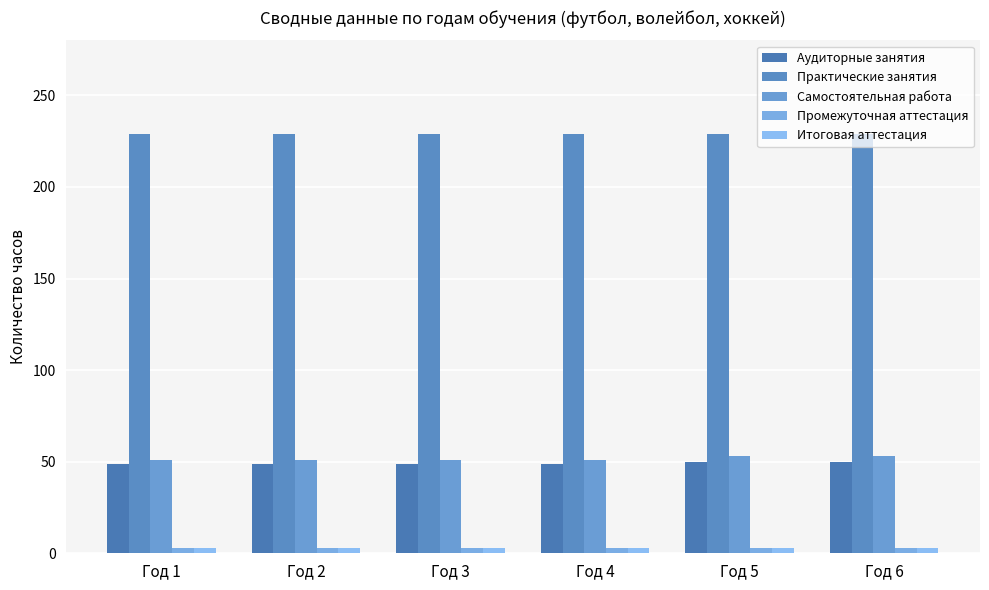

What is the sum of the Аудиторные занятия values at Год 2 and Год 4?

98